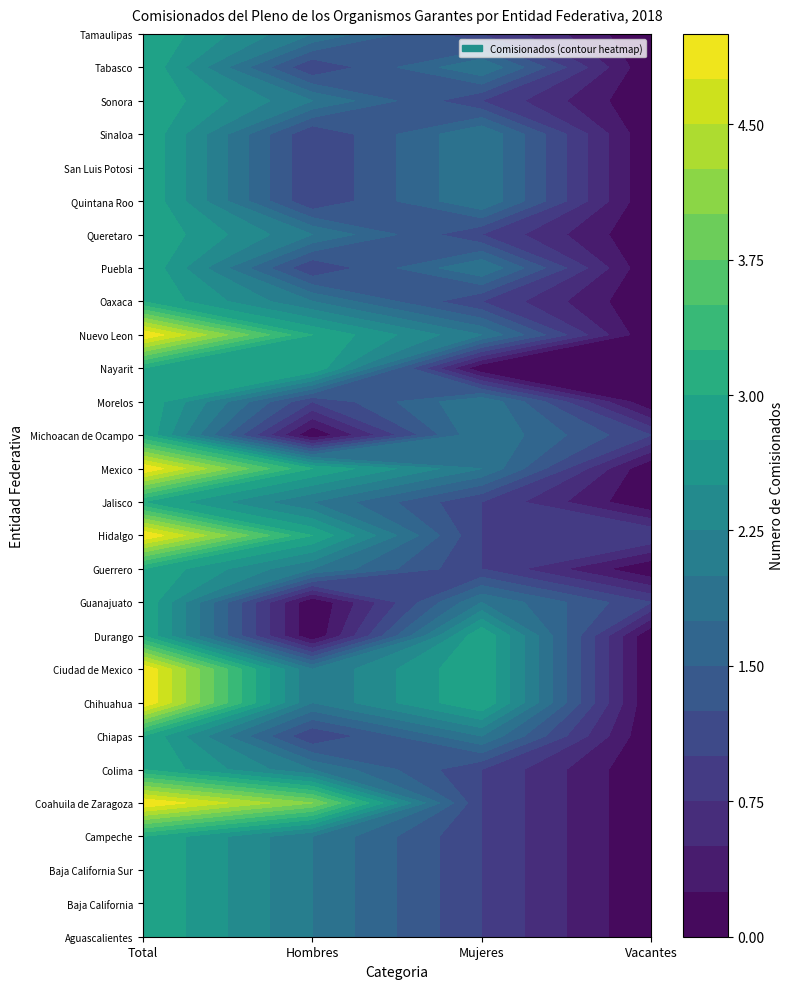

How many distinct data groups are displayed?

28